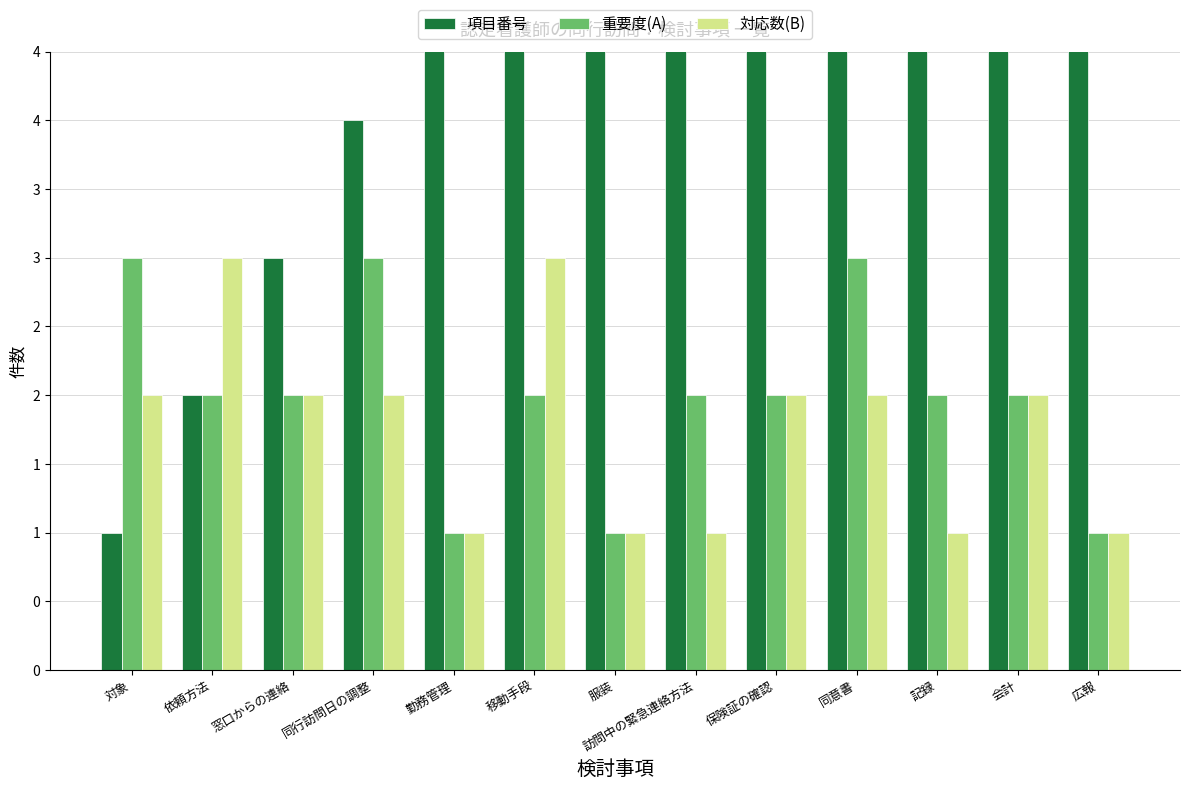

List the labels in order of 対応数(B) value, largest first.

依頼方法, 移動手段, 対象, 窓口からの連絡, 同行訪問日の調整, 保険証の確認, 同意書, 会計, 勤務管理, 服装, 訪問中の緊急連絡方法, 記録, 広報